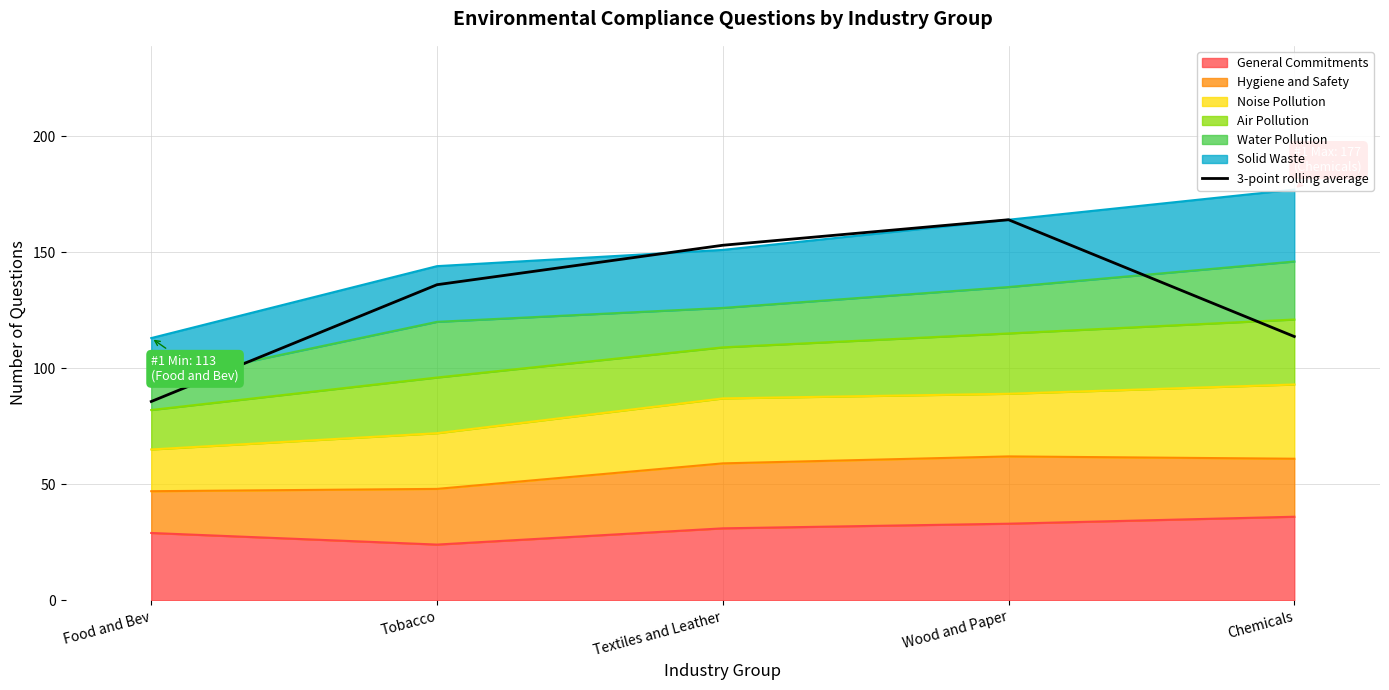

What is the greatest value displayed?

164.0